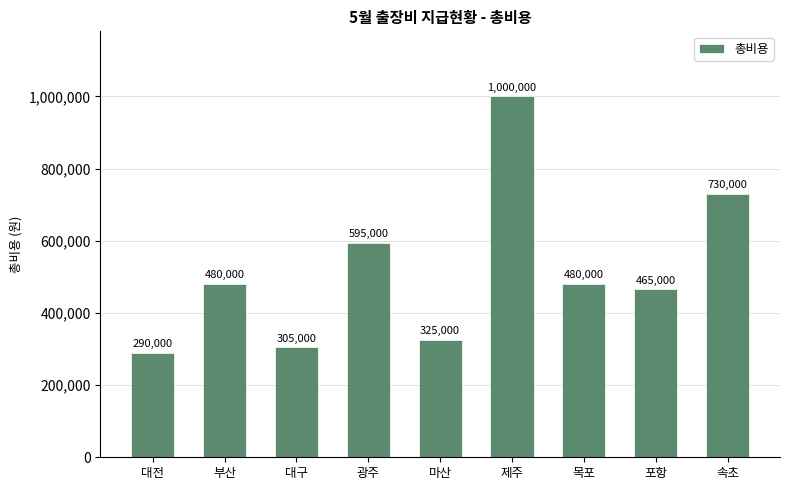

What is the value of the 4th bar from the left?

595000